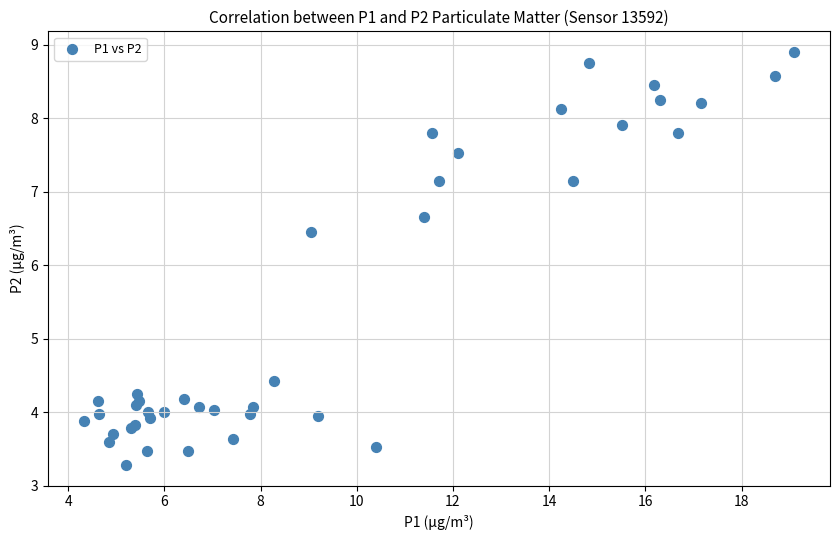

What Y value in the scatter plot is closest to 6?

6.5